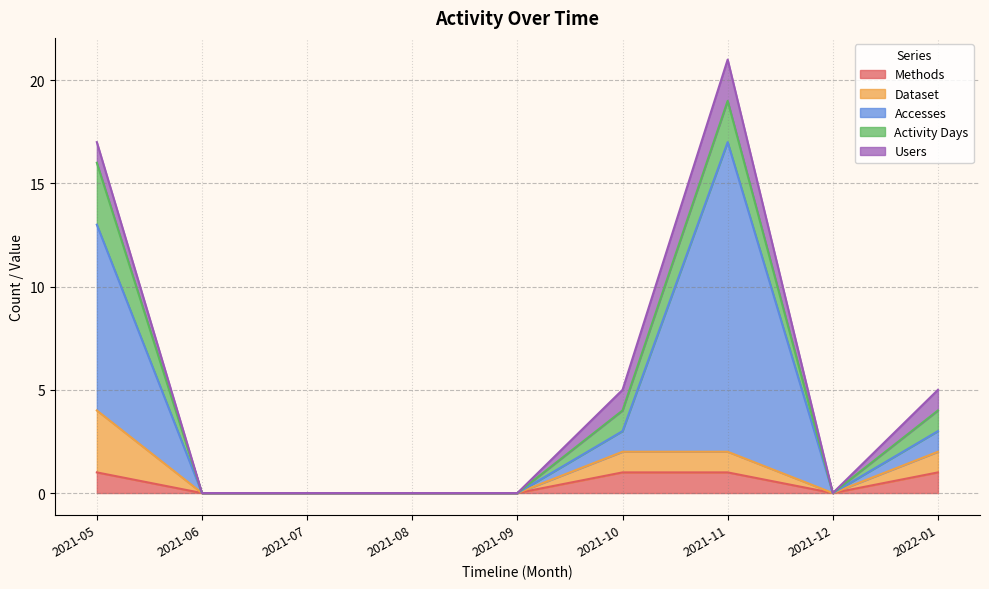

Is it true that Dataset equals 1 at 2021-10?

True